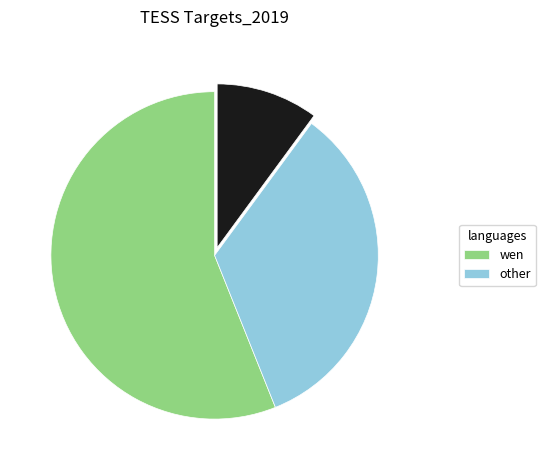

How many slices are in this pie chart?

3